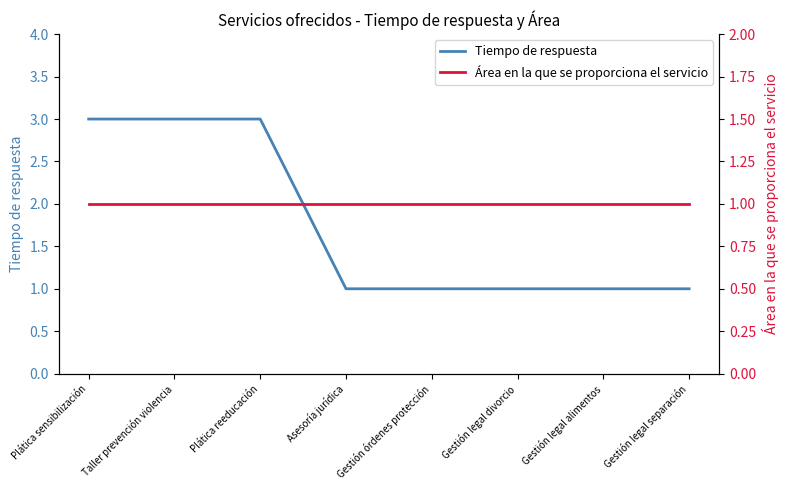

Does the chart have visible grid lines?

No